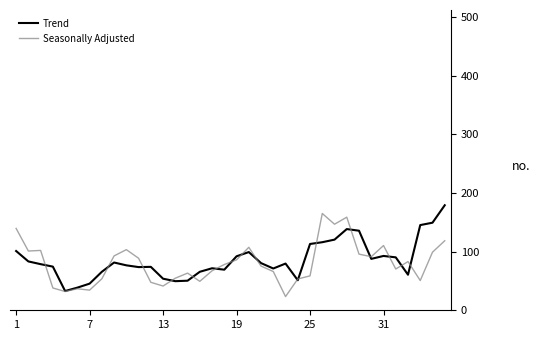

What is the greatest value displayed?

179.0